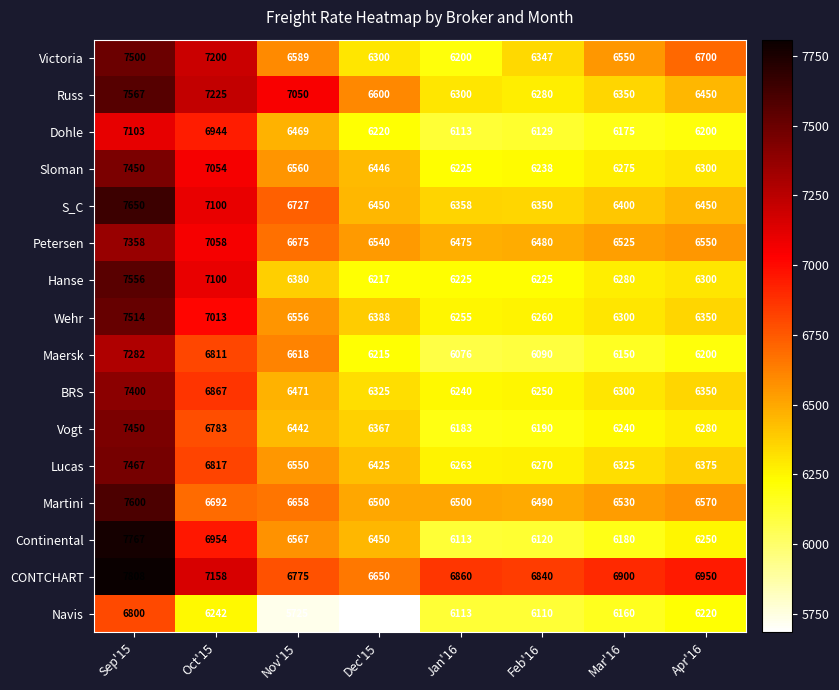

What is the lowest value of the Lucas series?

6263